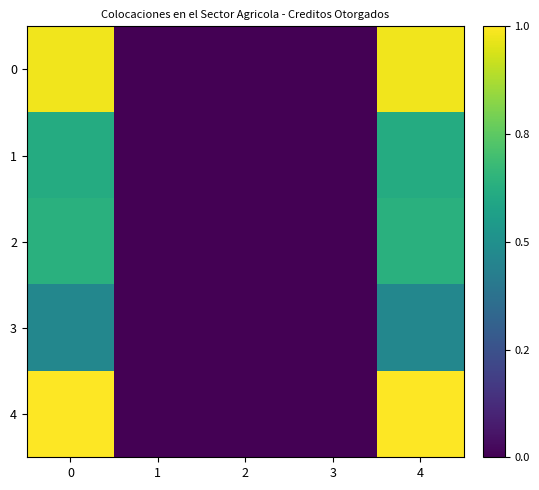

Which has a higher value, 0 or 4?

4